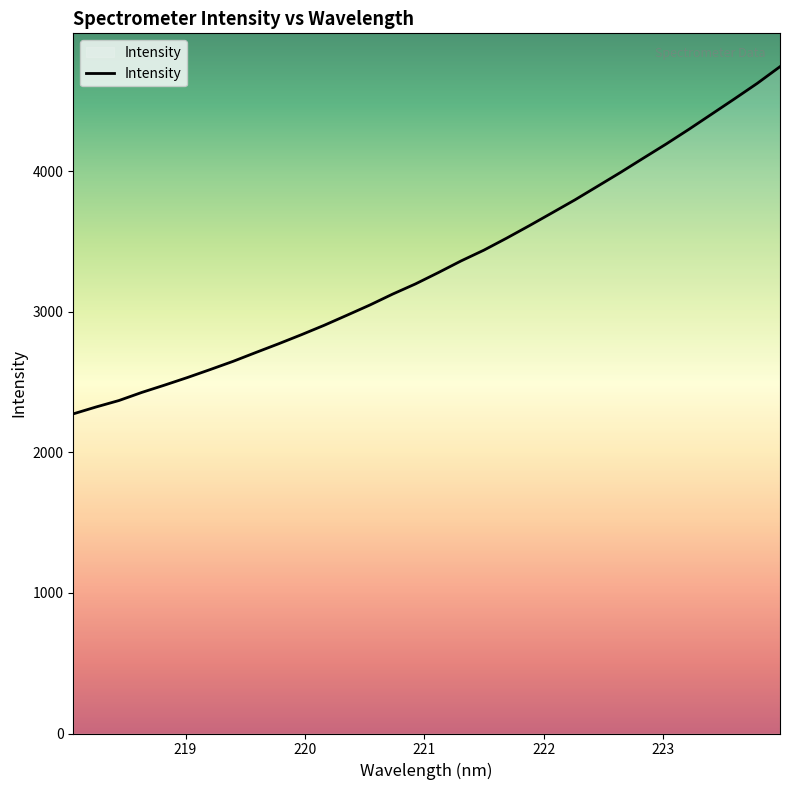

What is the greatest value displayed?

4744.2